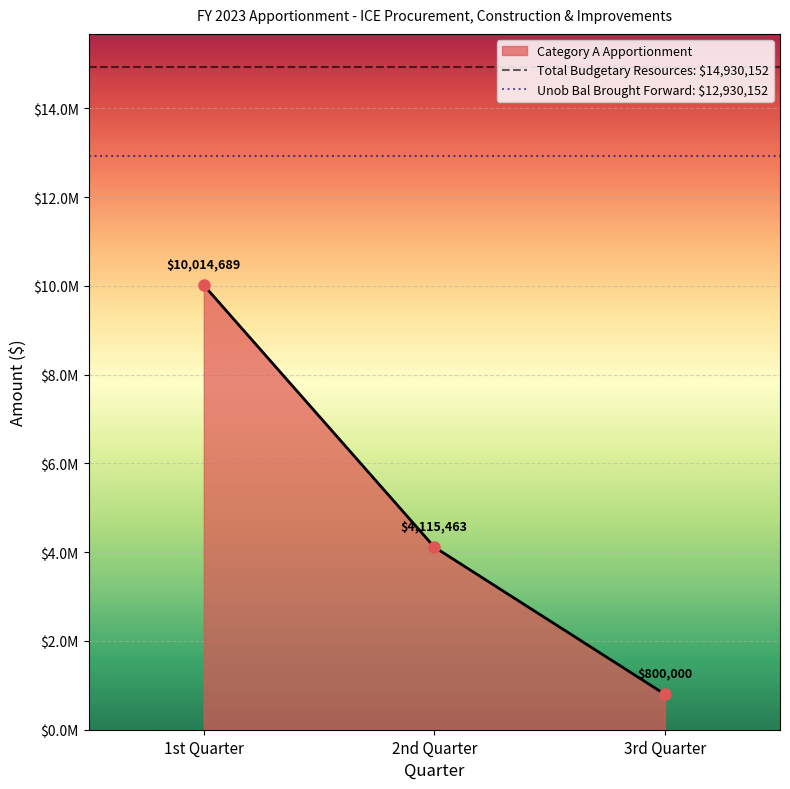

What is the sum of all values?

14930152